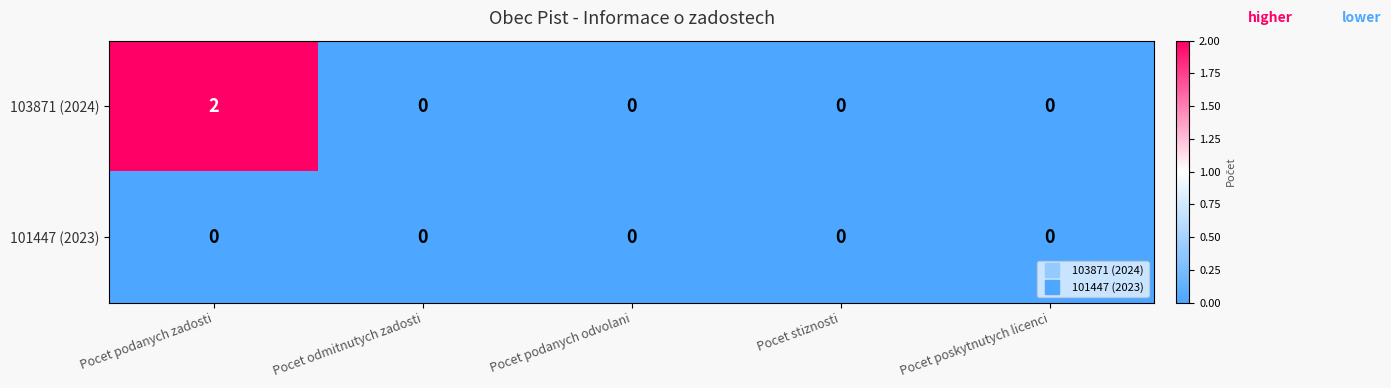

List the series in order of their peak value, highest first.

103871 (2024), 101447 (2023)